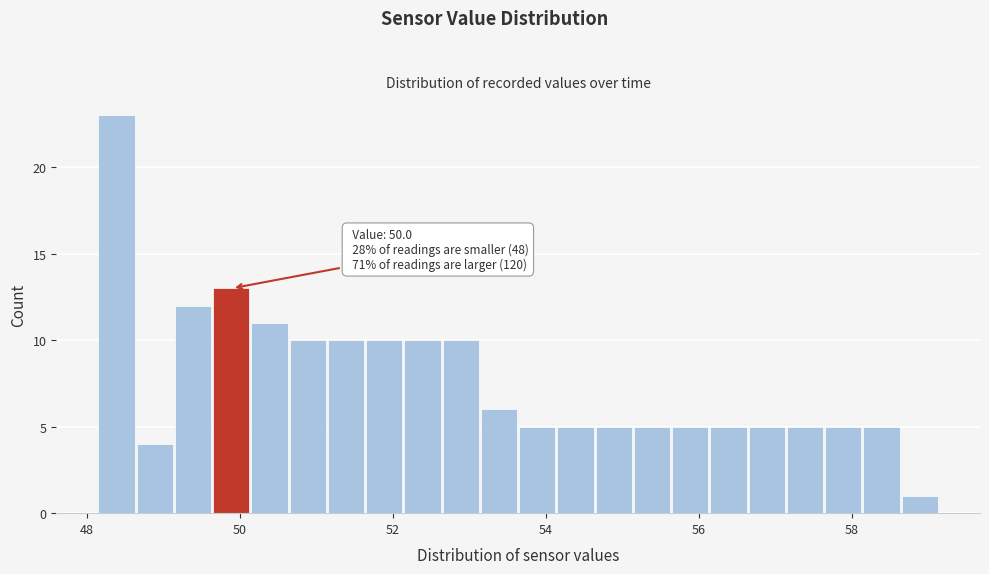

Around what value on the x-axis is the tallest bar? Give the approximate position of its centre, as read against the axis.

48.4